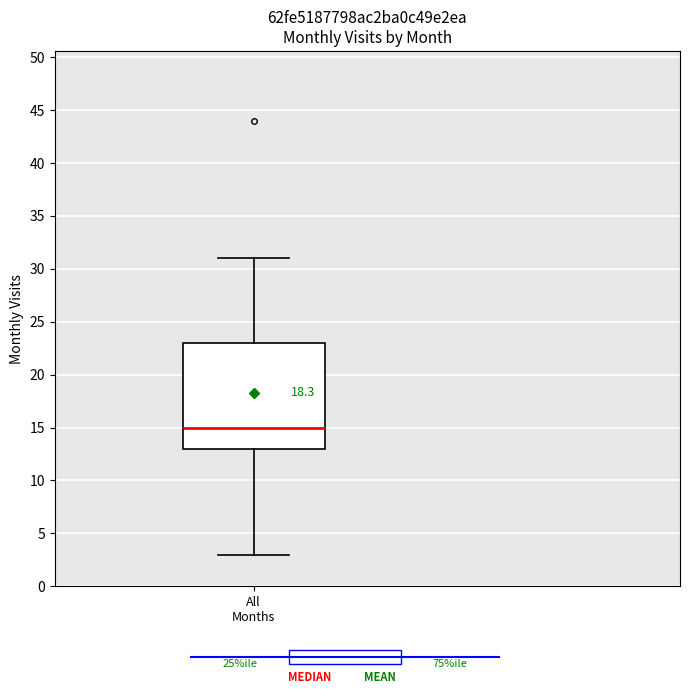

Transcribe this box plot: give where the median line is, the range the box spans, and where the two whiskers end, as read against the y-axis. The values are not printed on the chart, so give them approximately, as read against the axis.

median 15, box 13 to 23, whiskers 3 to 31